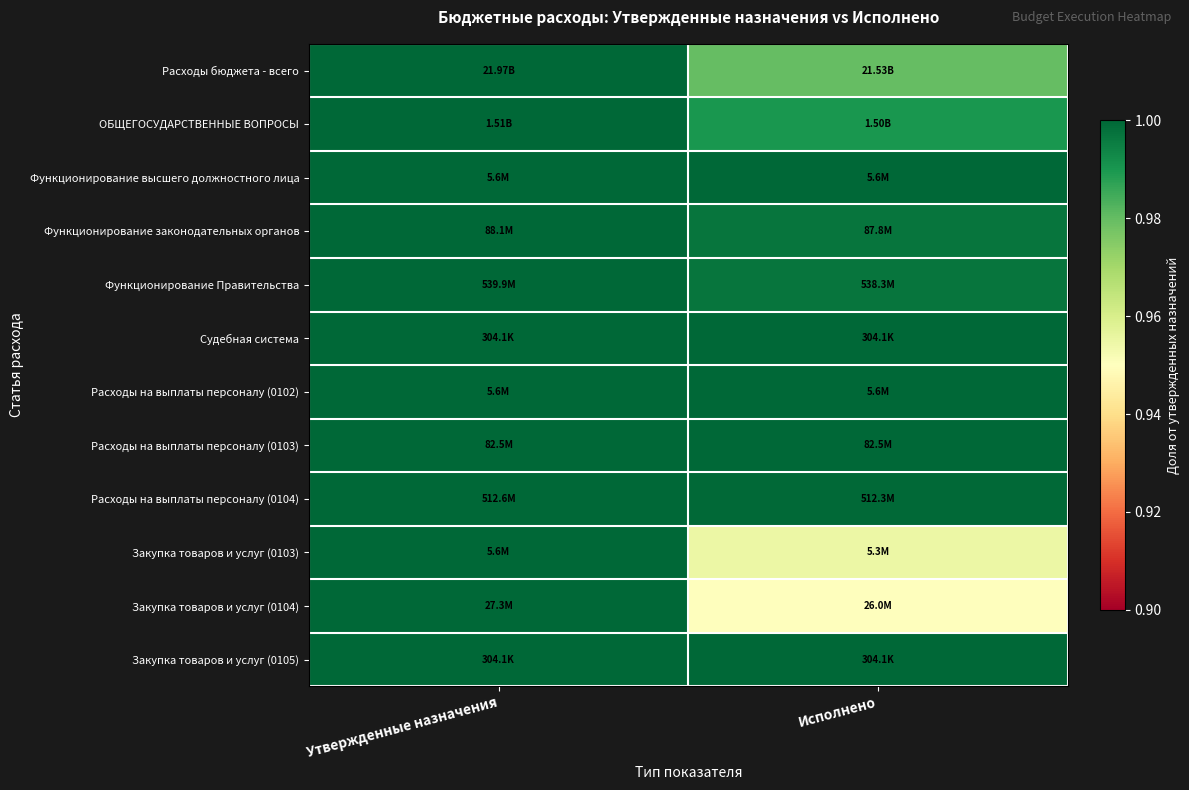

Reading left to right, what are all the values shown in this chart?

Расходы бюджета - всего: Утвержденные назначения=1.0	Исполнено=1.0
ОБЩЕГОСУДАРСТВЕННЫЕ ВОПРОСЫ: Утвержденные назначения=1.0	Исполнено=1.0
Функционирование высшего должностного лица: Утвержденные назначения=1.0	Исполнено=1.0
Функционирование законодательных органов: Утвержденные назначения=1.0	Исполнено=1.0
Функционирование Правительства: Утвержденные назначения=1.0	Исполнено=1.0
Судебная система: Утвержденные назначения=1.0	Исполнено=1.0
Расходы на выплаты персоналу (0102): Утвержденные назначения=1.0	Исполнено=1.0
Расходы на выплаты персоналу (0103): Утвержденные назначения=1.0	Исполнено=1.0
Расходы на выплаты персоналу (0104): Утвержденные назначения=1.0	Исполнено=1.0
Закупка товаров и услуг (0103): Утвержденные назначения=1.0	Исполнено=1.0
Закупка товаров и услуг (0104): Утвержденные назначения=1.0	Исполнено=1.0
Закупка товаров и услуг (0105): Утвержденные назначения=1.0	Исполнено=1.0